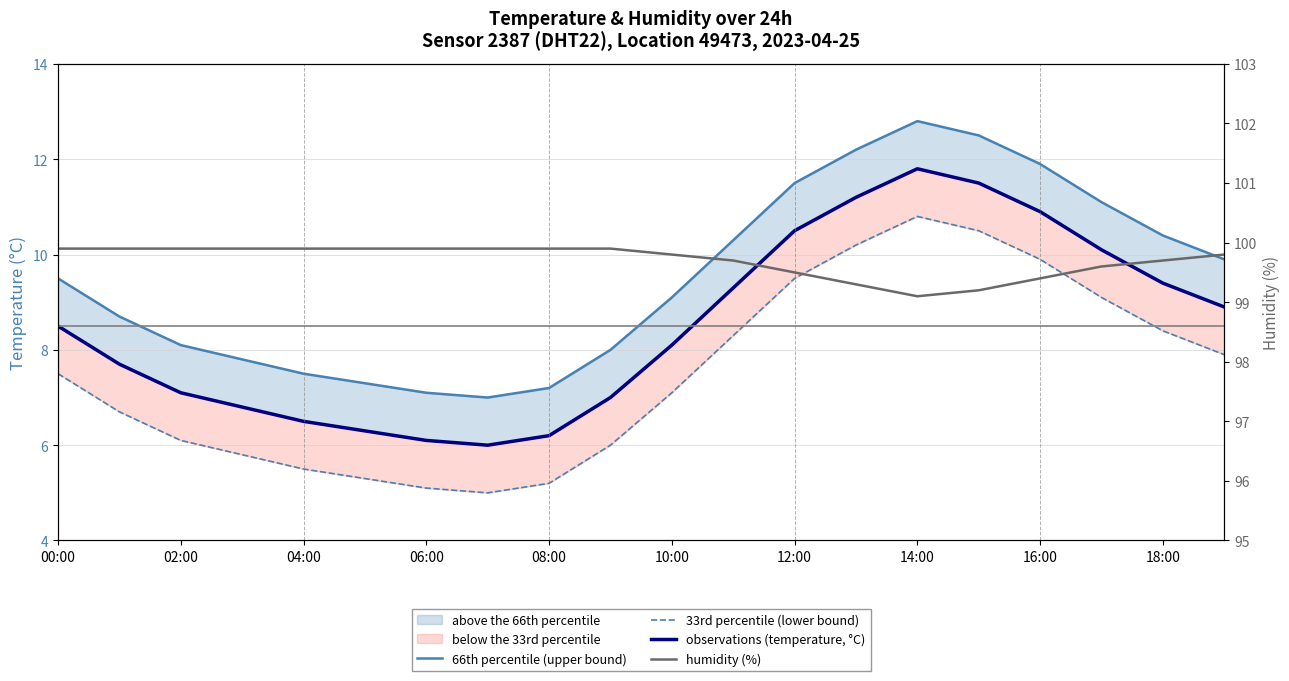

Which label corresponds to the smallest value in the chart?

14:00